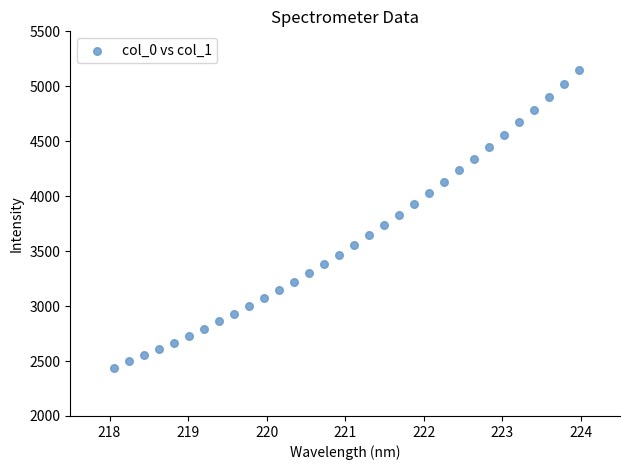

What is the range of Y values (max minus min)?

2706.0